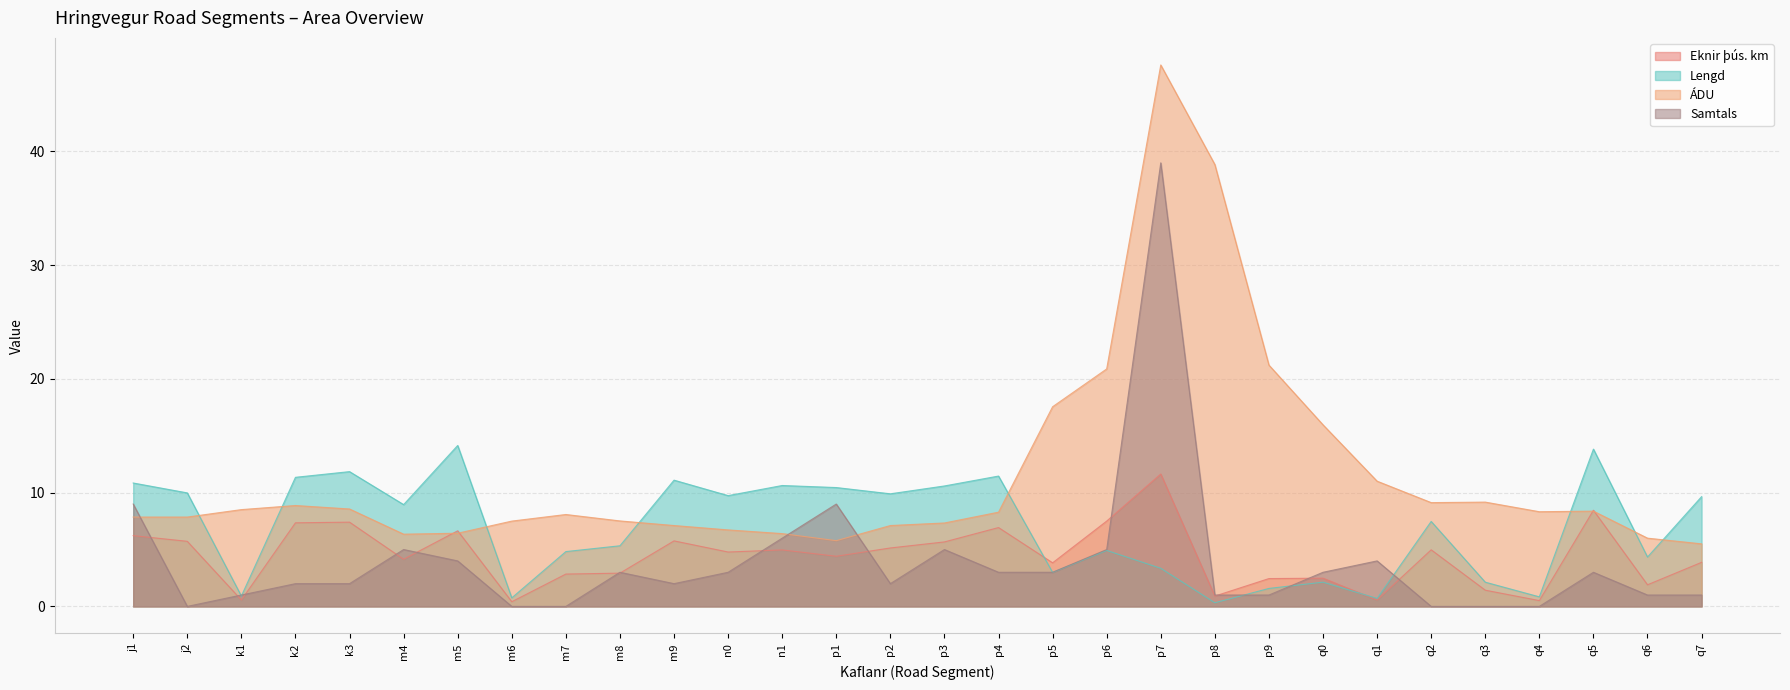

At which label is Eknir þús. km closest to 6?

j1